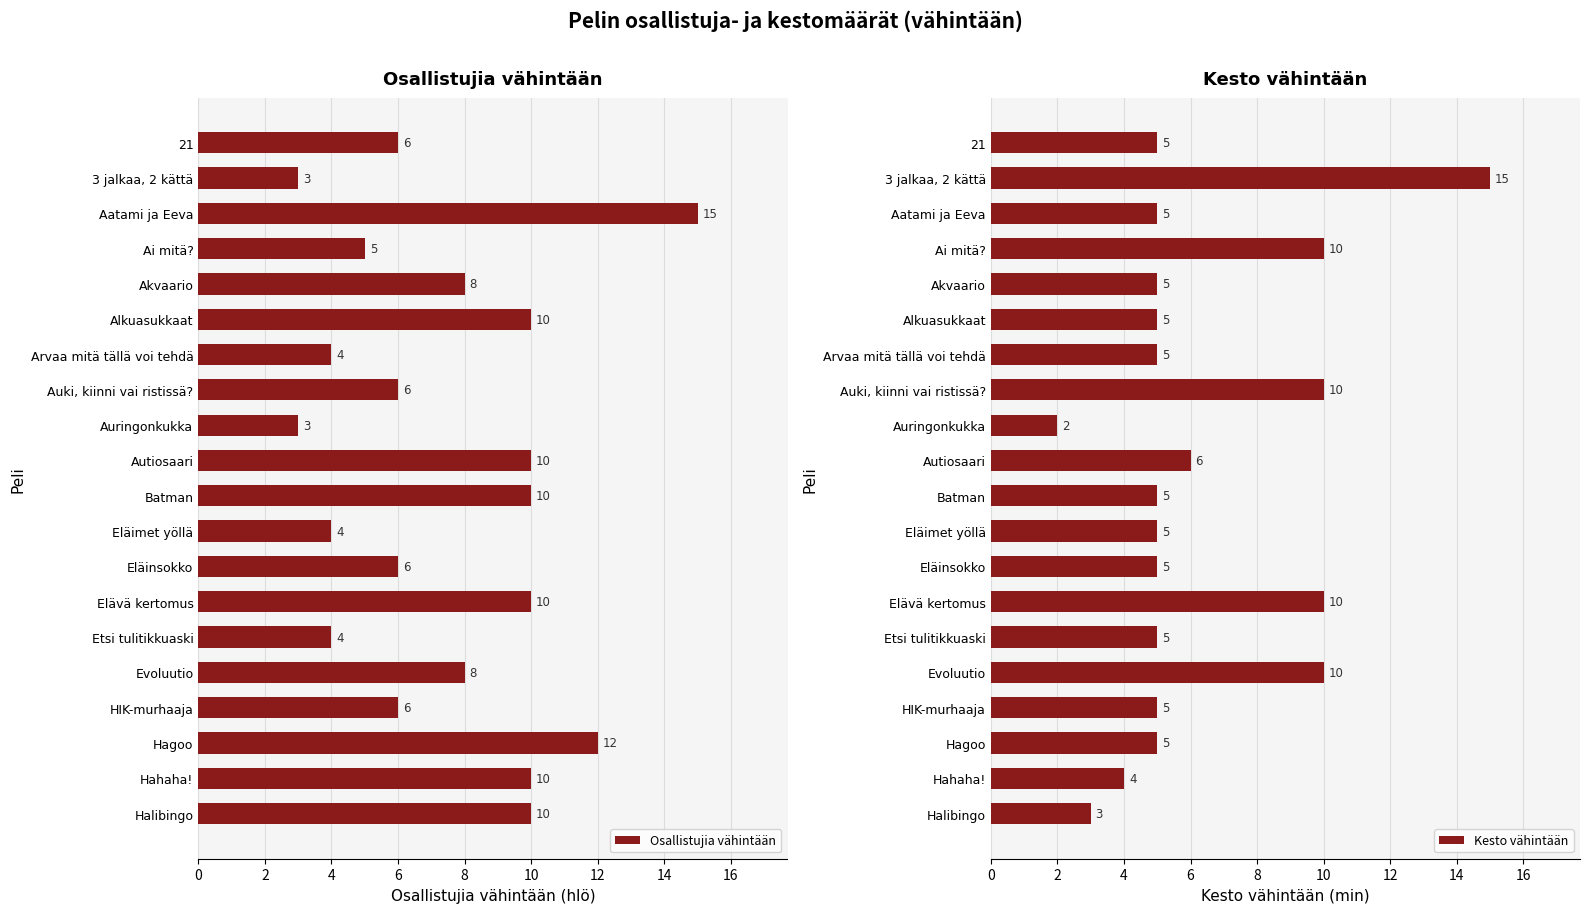

What is the value of the Osallistujia vähintään bar at the 16th from the left?

8